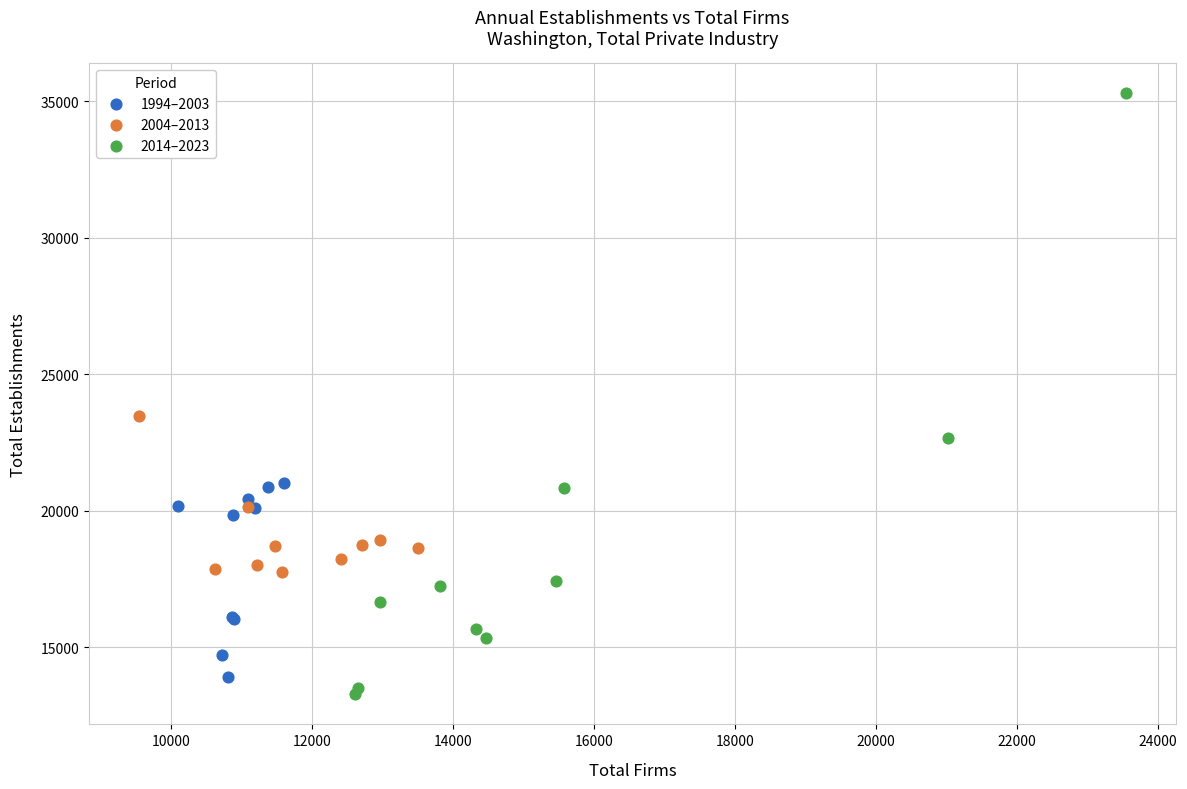

Which series contains the highest Y value?

2014–2023